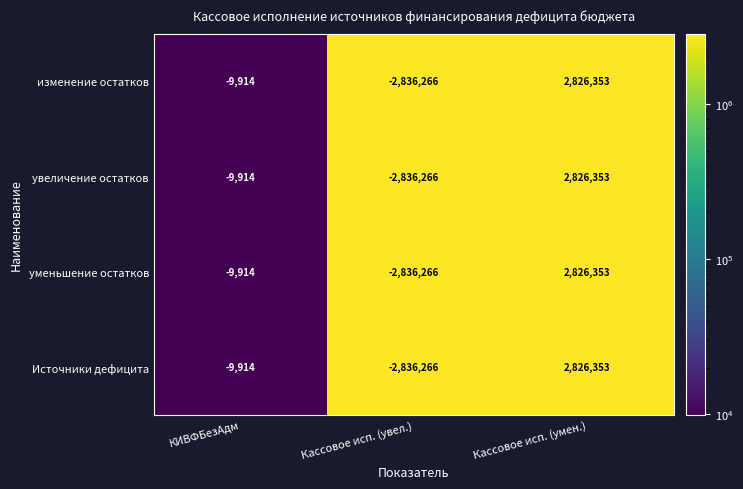

Rank the categories by изменение остатков value from lowest to highest.

Кассовое исп. (увел.), КИВФБезАдм, Кассовое исп. (умен.)